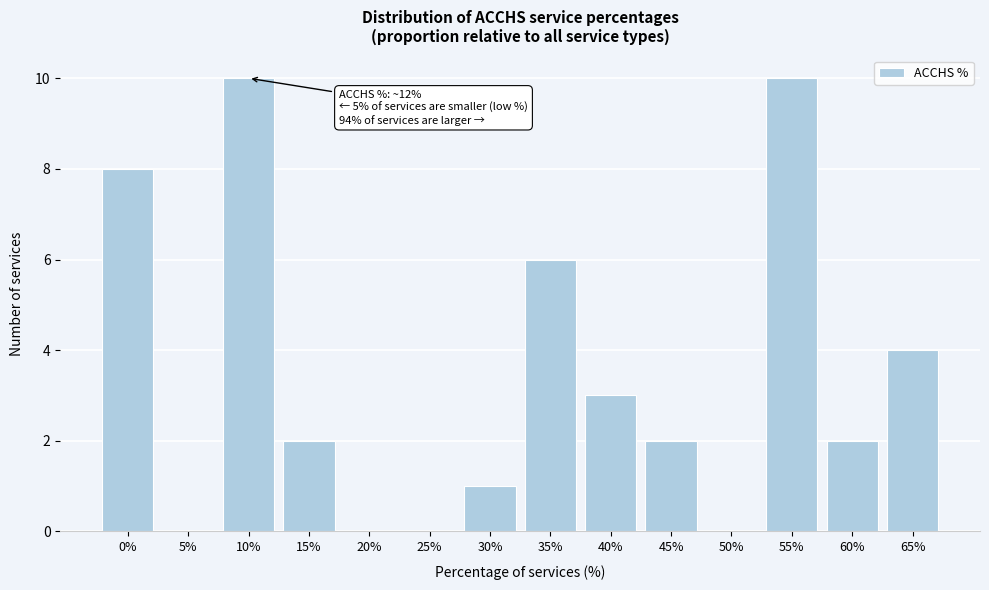

Is it true that the value at 30% is 1?

True